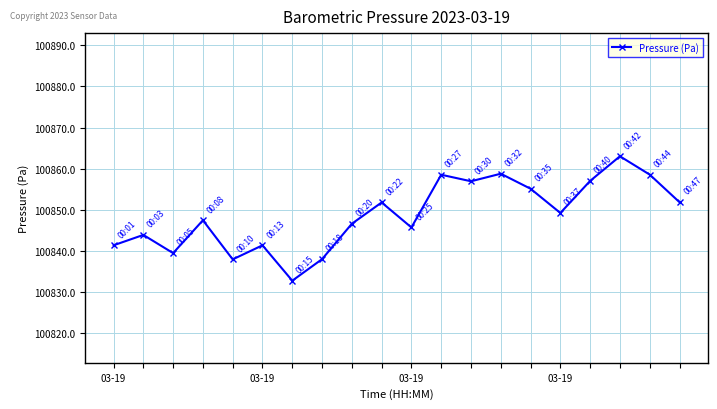

What is the smallest value displayed?

100832.7